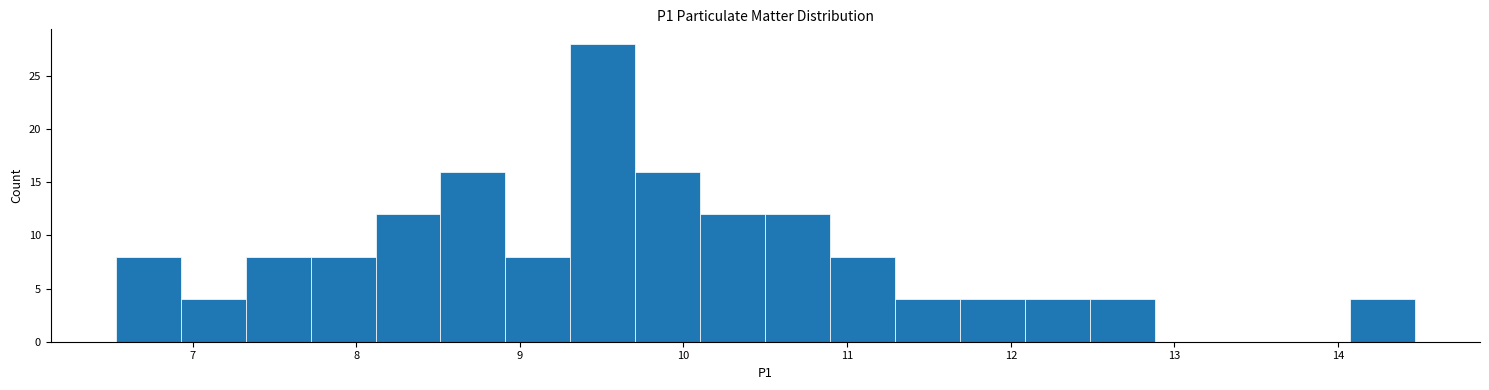

Read against the x-axis, roughly where is the centre of the tallest bar?

9.5